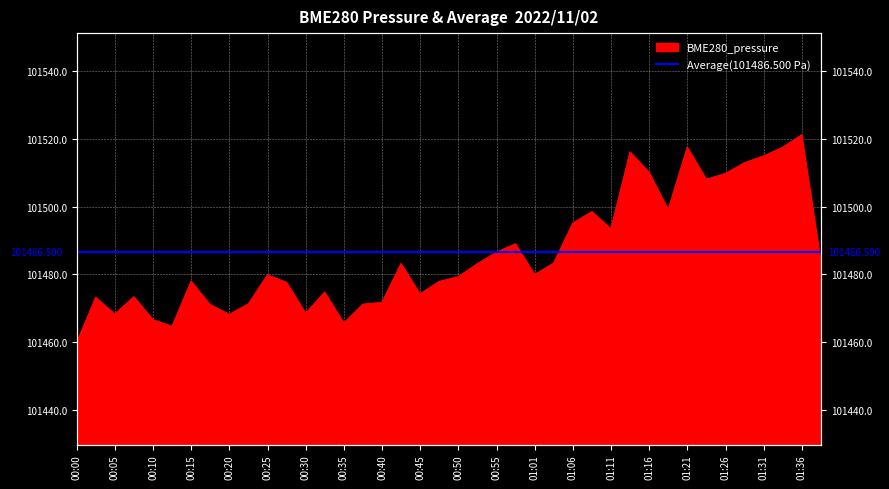

What is the label of the 34th point from the right?

00:15